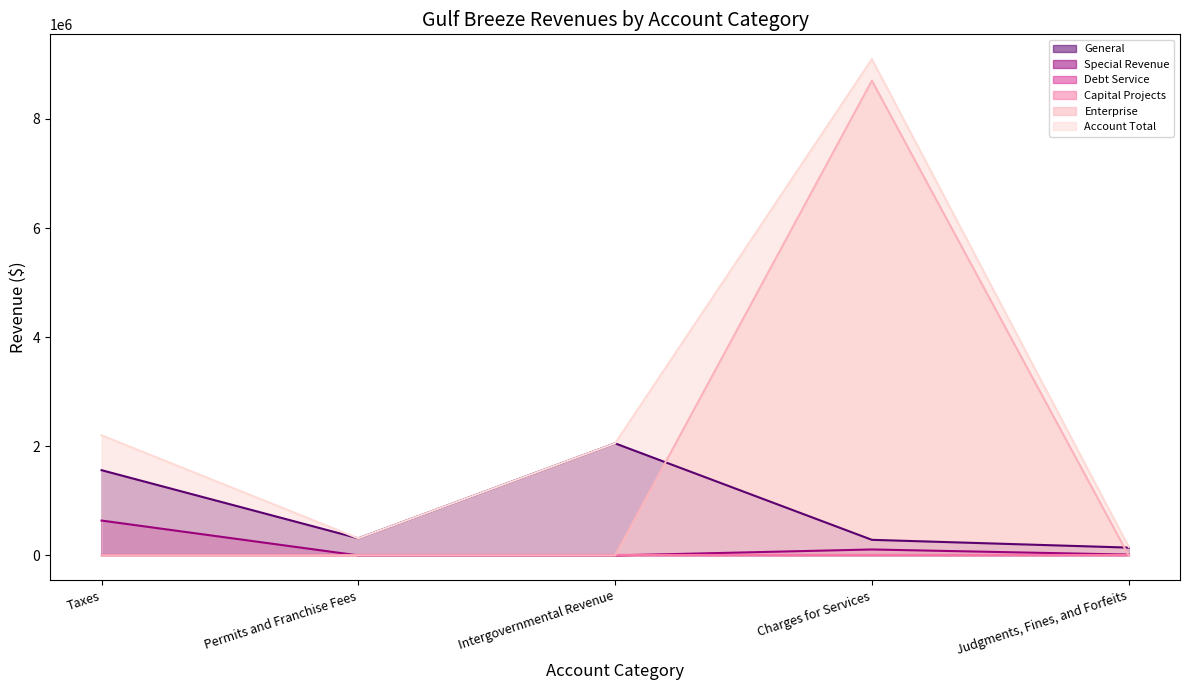

What is the label of the 4th point from the left?

Charges for Services